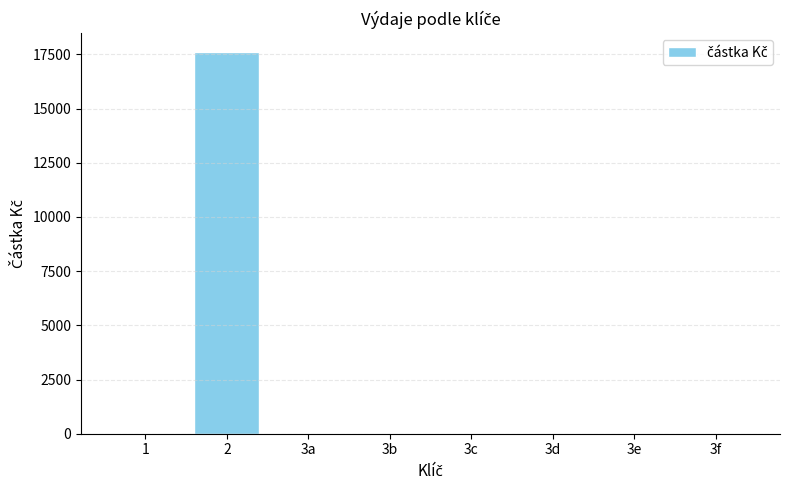

What is the sum of all values?

17599